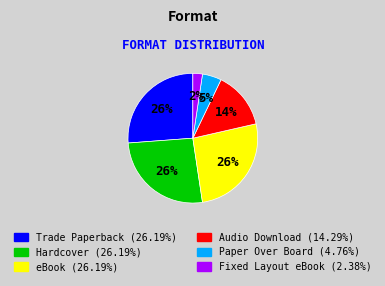

Do Paper Over Board and Audio Download together represent more than half of the pie?

No